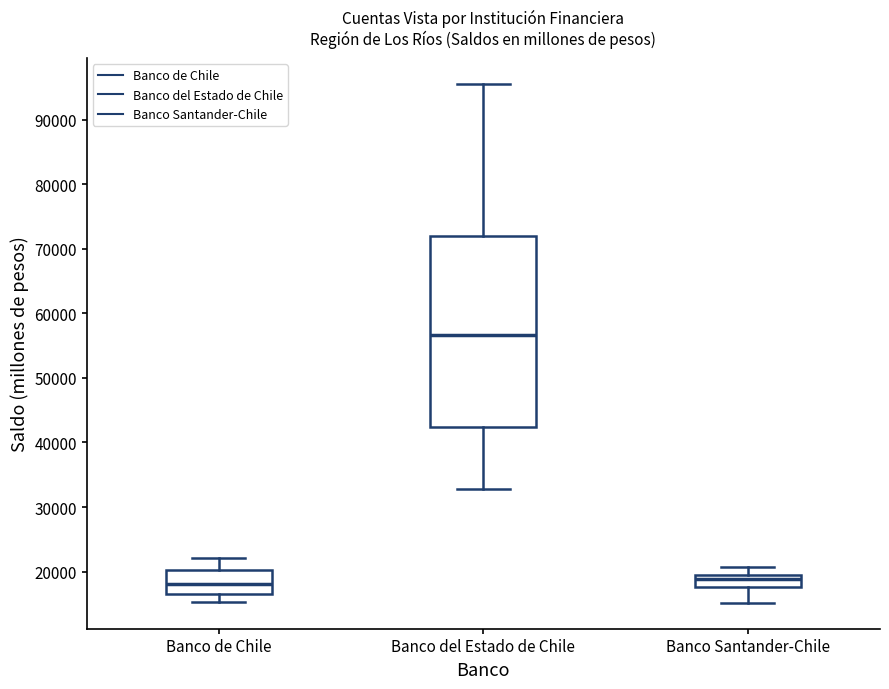

Reading left to right, transcribe this box plot: for each box, give where its median line is, the range the box spans, and where its two whiskers end, as read against the y-axis. The values are not printed on the chart, so give them approximately, as read against the axis.

Banco de Chile: median 18000, box 17000 to 20000, whiskers 15000 to 22000
Banco del Estado de Chile: median 57000, box 42000 to 72000, whiskers 33000 to 96000
Banco Santander-Chile: median 19000 (just below the box's upper edge), box 18000 to 19000, whiskers 15000 to 21000